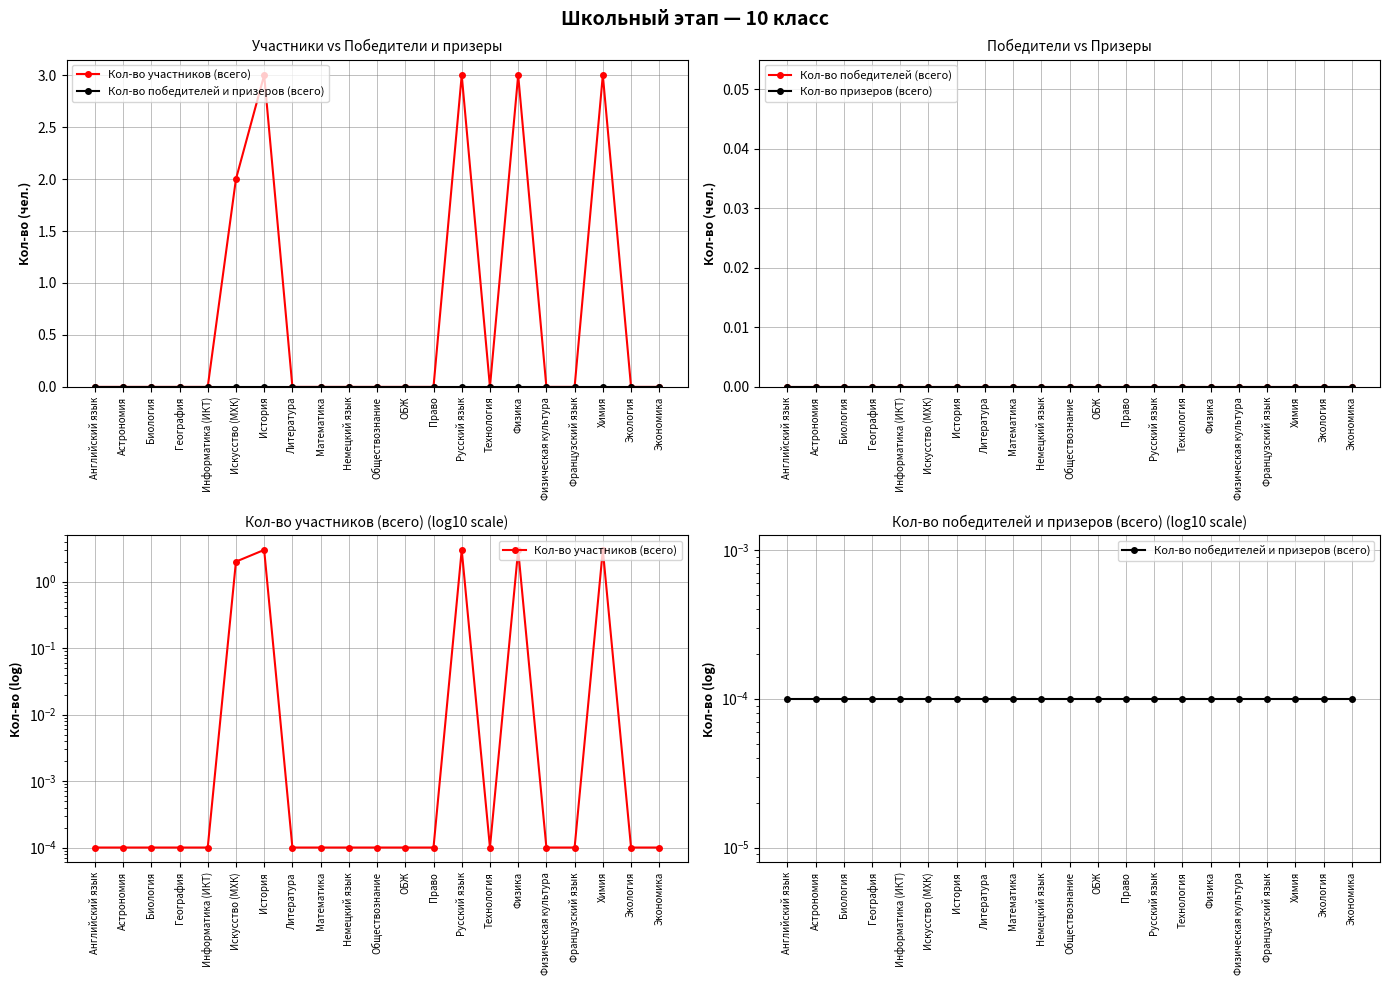

Between Русский язык and Математика, which is larger?

Русский язык